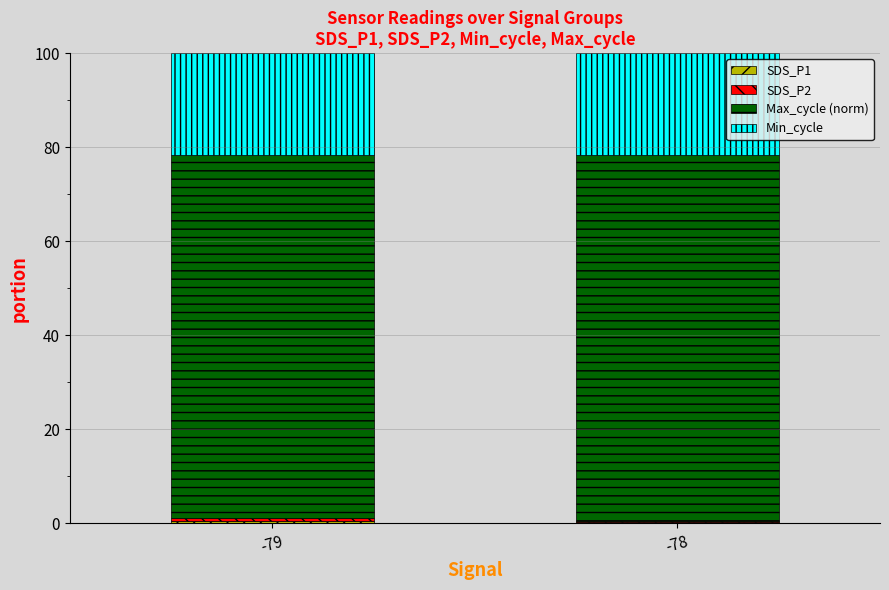

Are the bars horizontal?

No